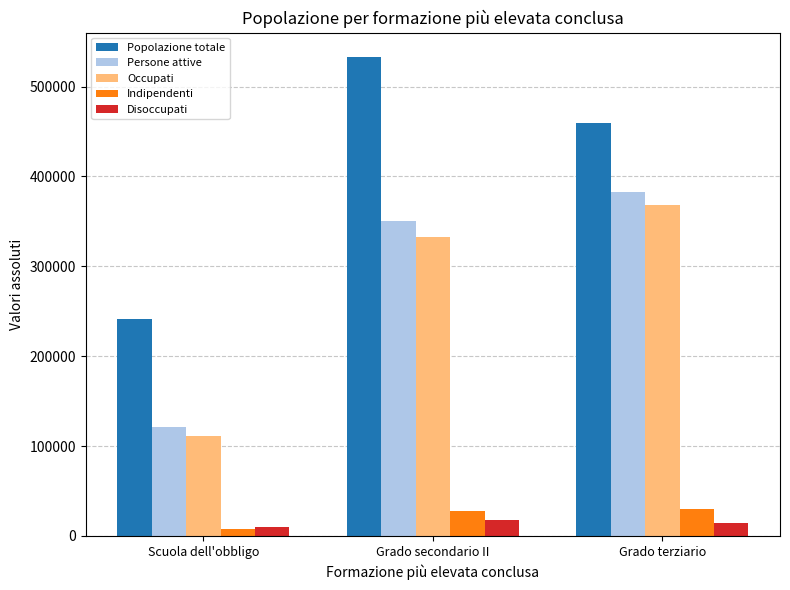

Read the Indipendenti value at Scuola dell'obbligo.

7572.2